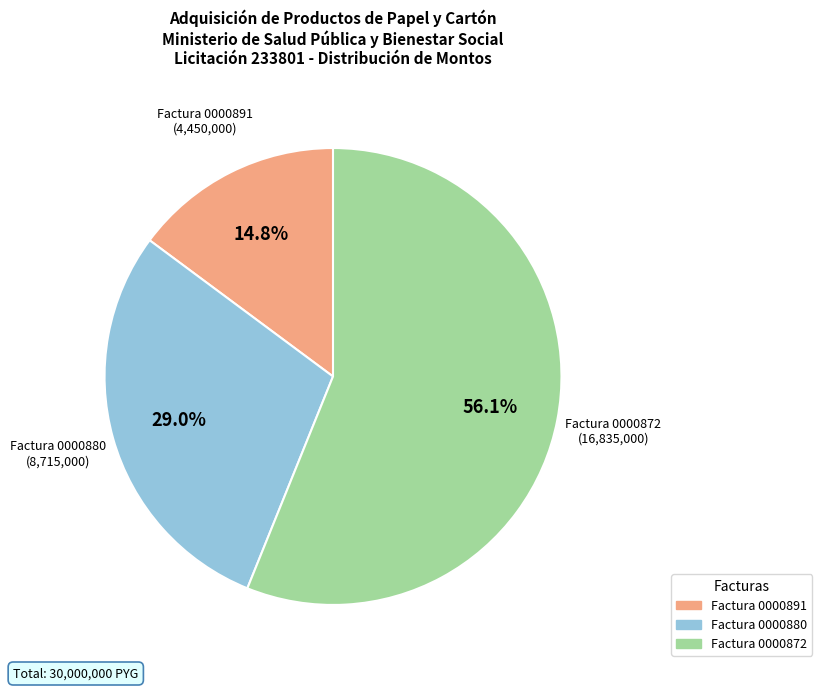

Is there any slice that represents more than half of the pie?

Yes